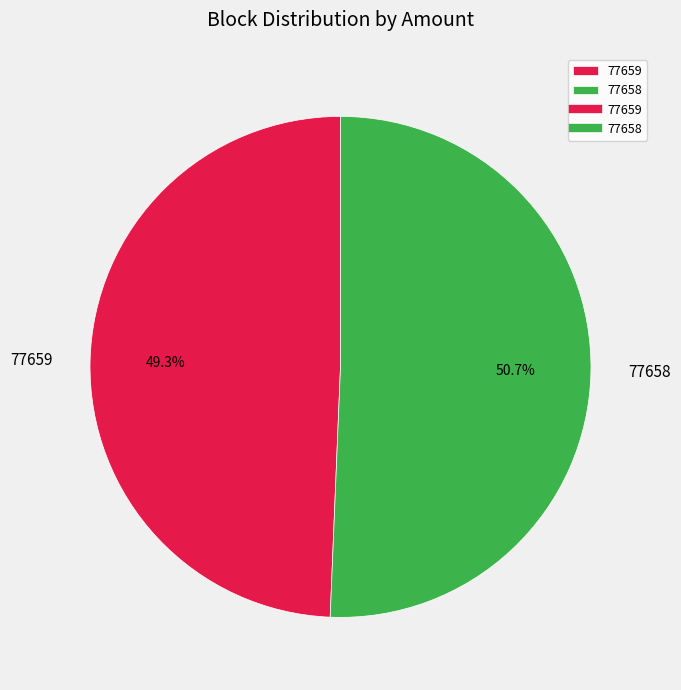

To the nearest percent, what portion does 77658 represent?

51%